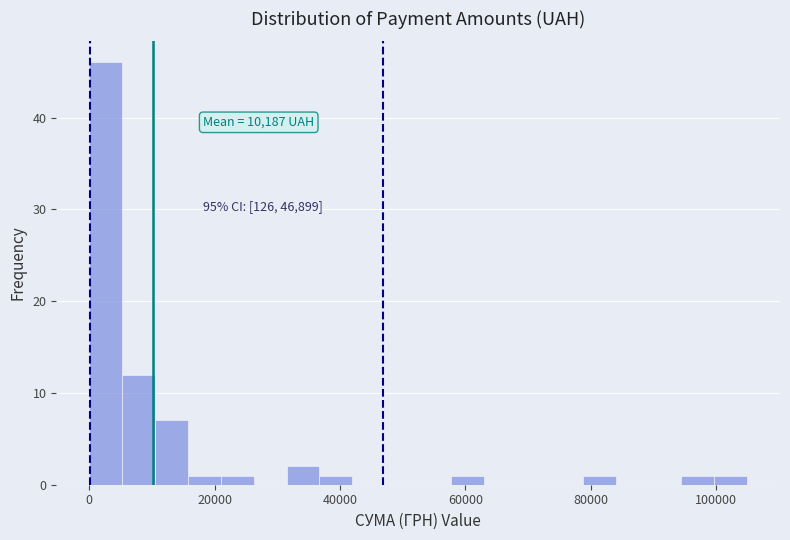

Read against the x-axis, roughly where is the centre of the tallest bar?

2000